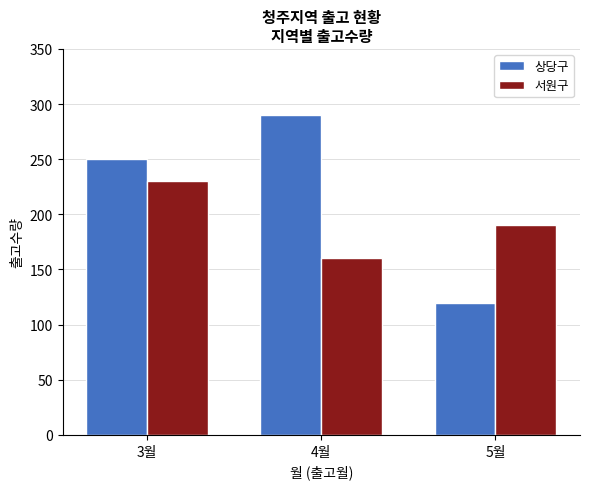

Rank the series by their average value, from highest to lowest.

상당구, 서원구